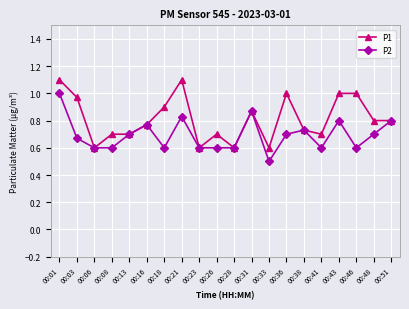

What are all the series names shown in the legend?

P1, P2